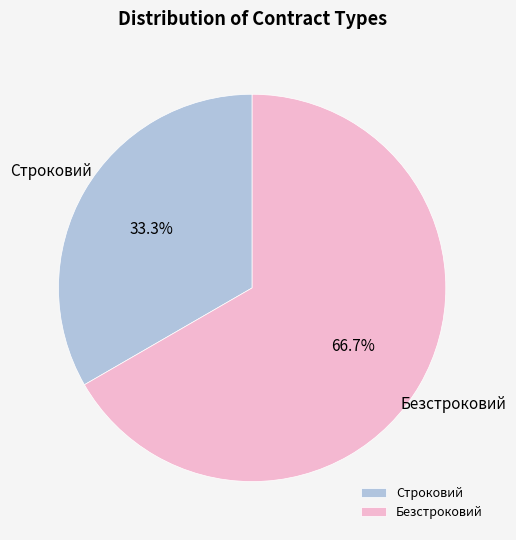

How much of the chart is everything except Строковий?

66.7%